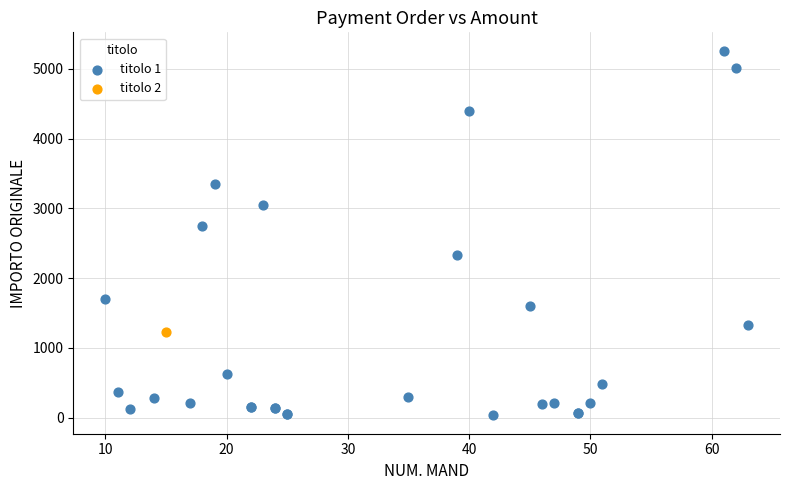

What are all the series names shown in the legend?

titolo 1, titolo 2